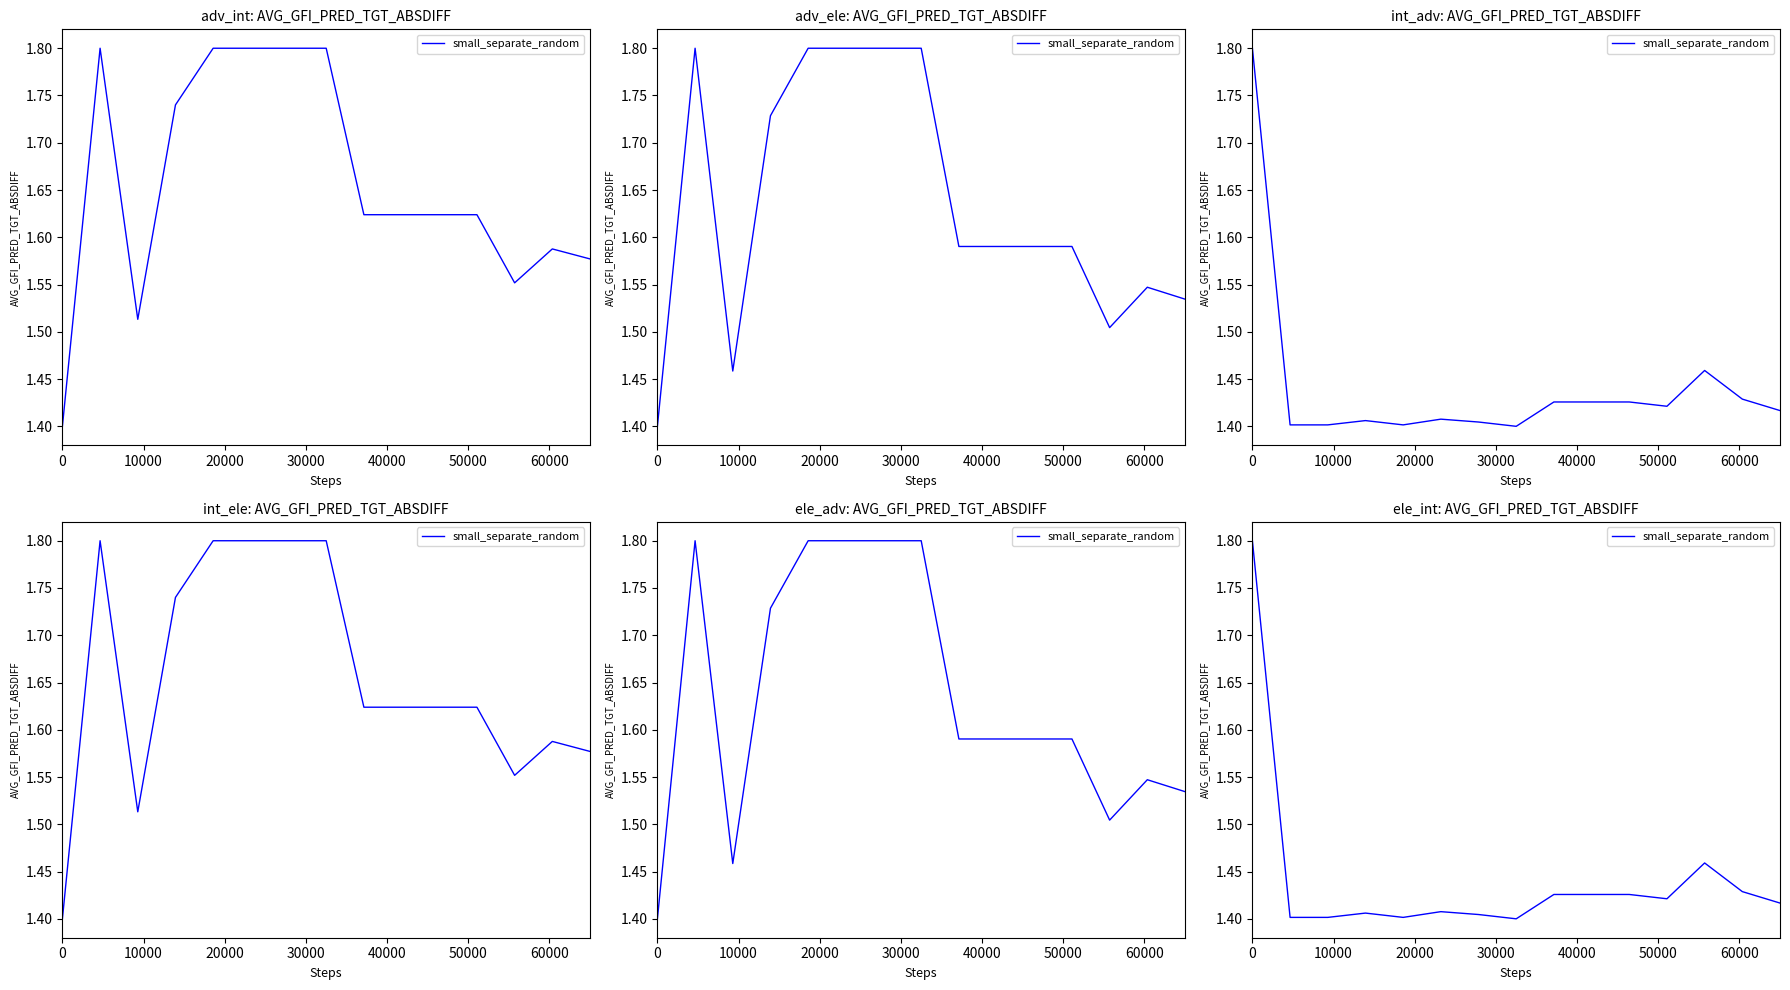

Count the number of categories in the chart.

15